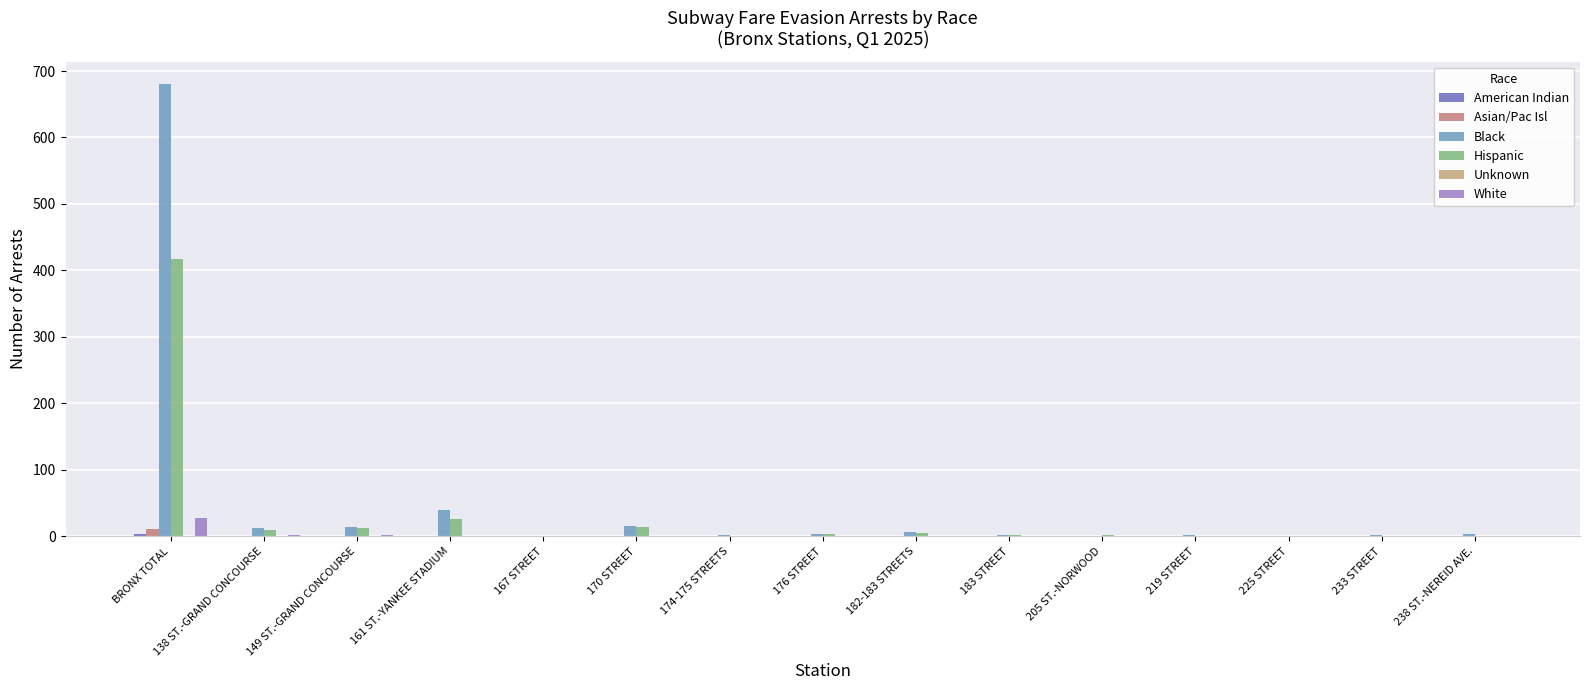

What is the sum of all Hispanic values?

493